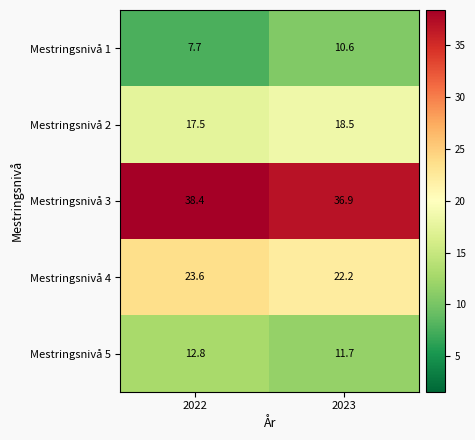

How many data points in Mestringsnivå 1 are above 10?

1